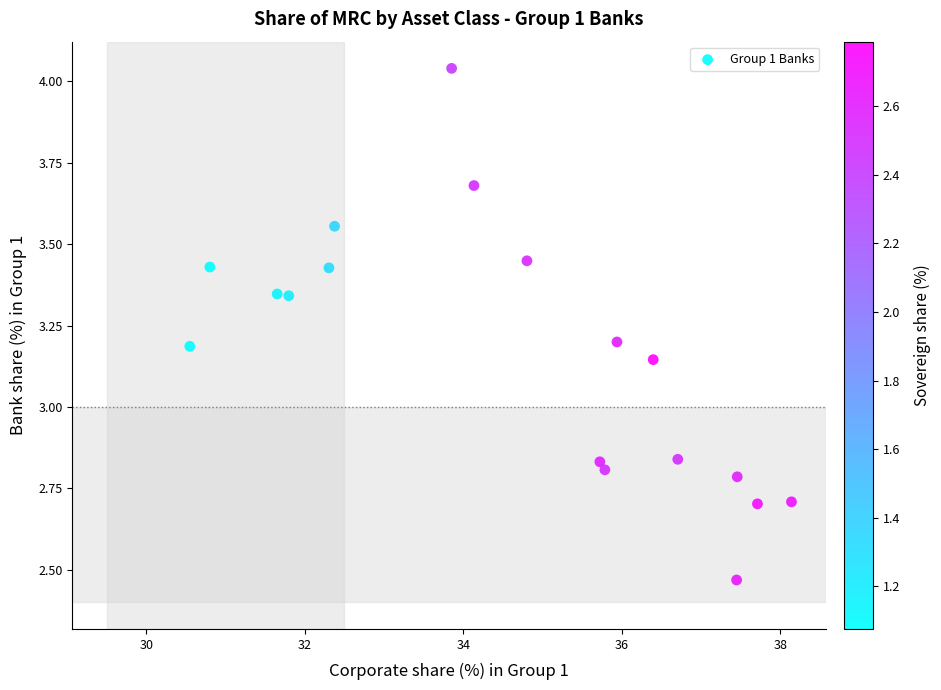

What is the range of Y values (max minus min)?

1.6